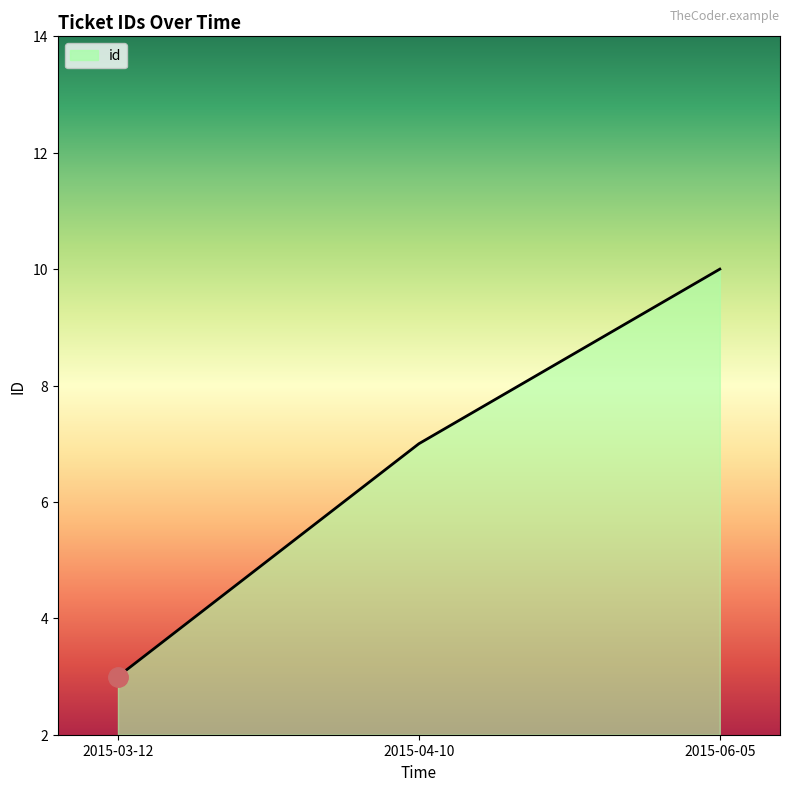

What is the sum of all values?

20